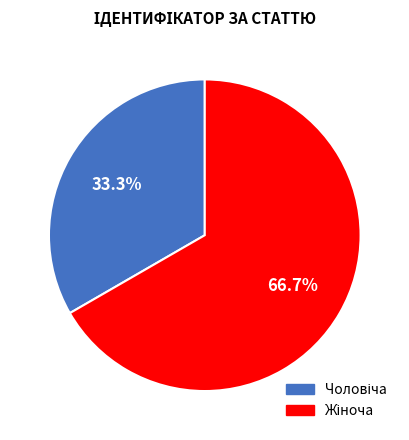

Is there any slice that represents more than half of the pie?

Yes